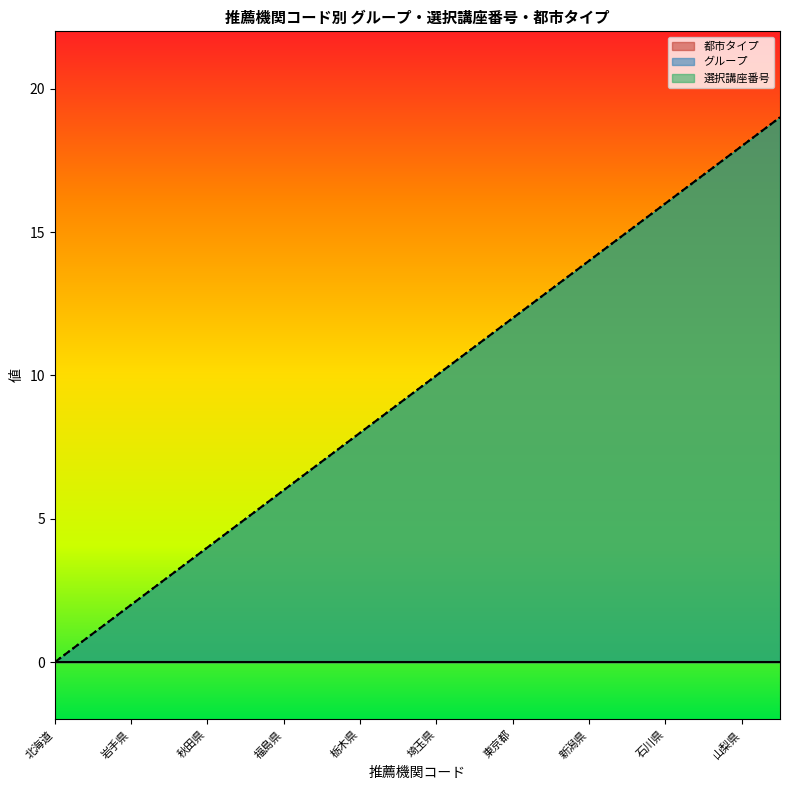

How many data points in グループ are less than 10?

10